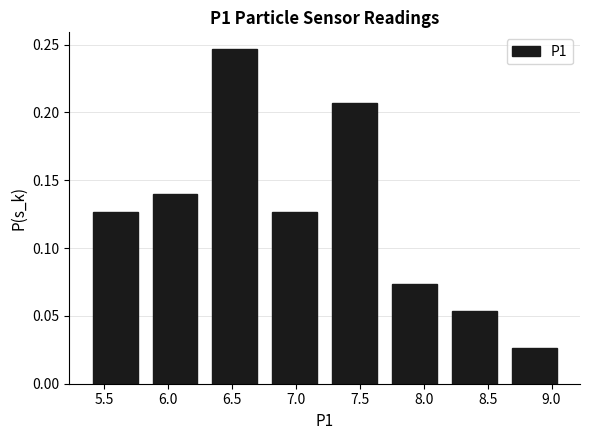

Which range on the x-axis has the tallest bar?

6.30 to 6.75